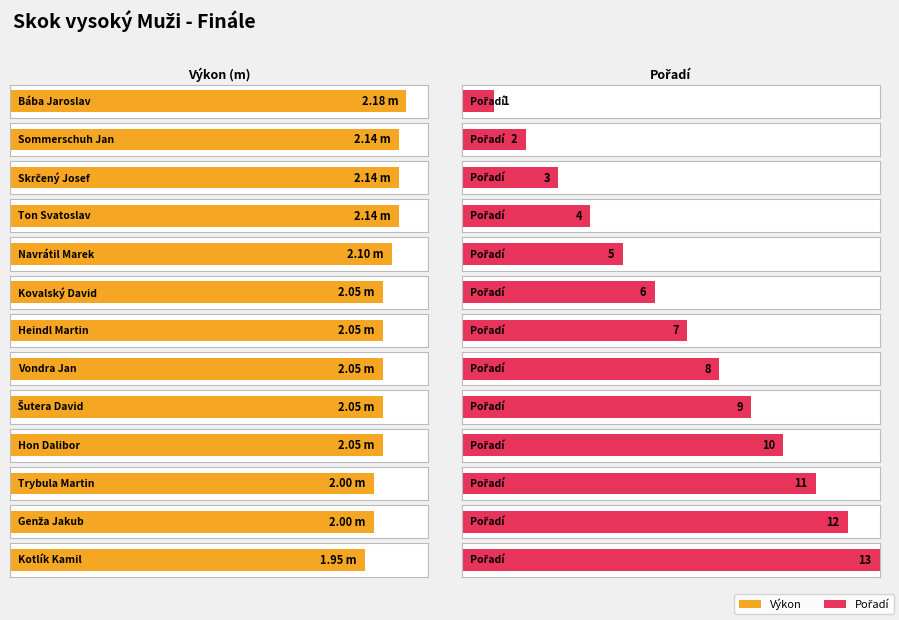

What is the total value across all series at Kotlík Kamil?

14.9